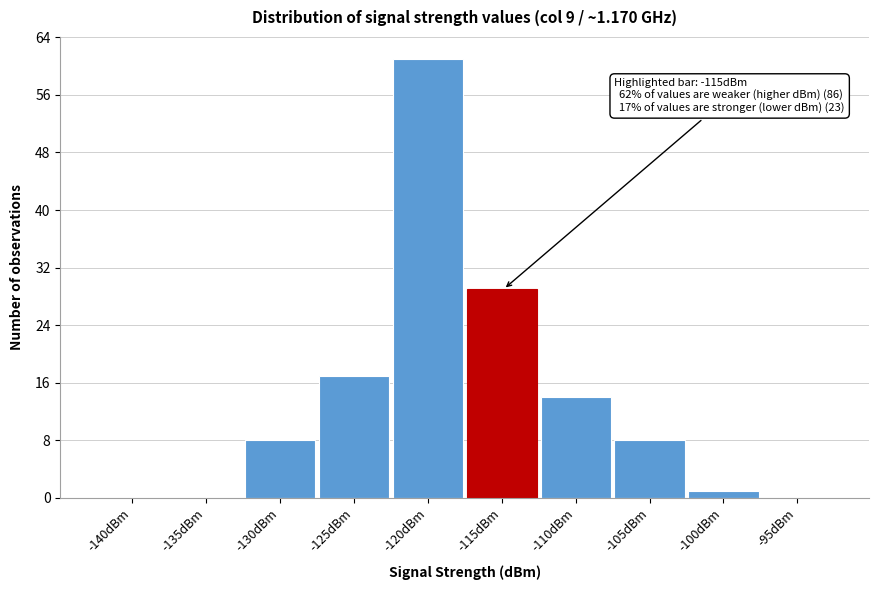

Reading left to right, extract all data points from this chart.

-140dBm=0	-135dBm=0	-130dBm=8	-125dBm=17	-120dBm=61	-115dBm=29	-110dBm=14	-105dBm=8	-100dBm=1	-95dBm=0